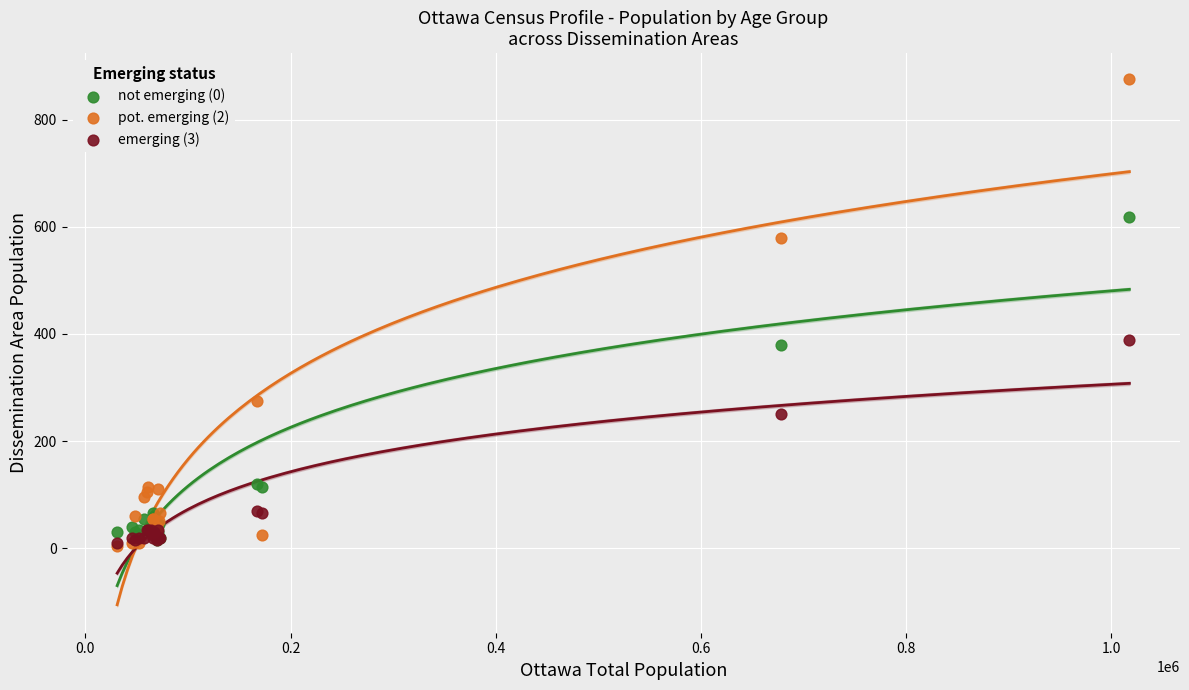

Which series has the largest Y range (max minus min)?

pot. emerging (2)